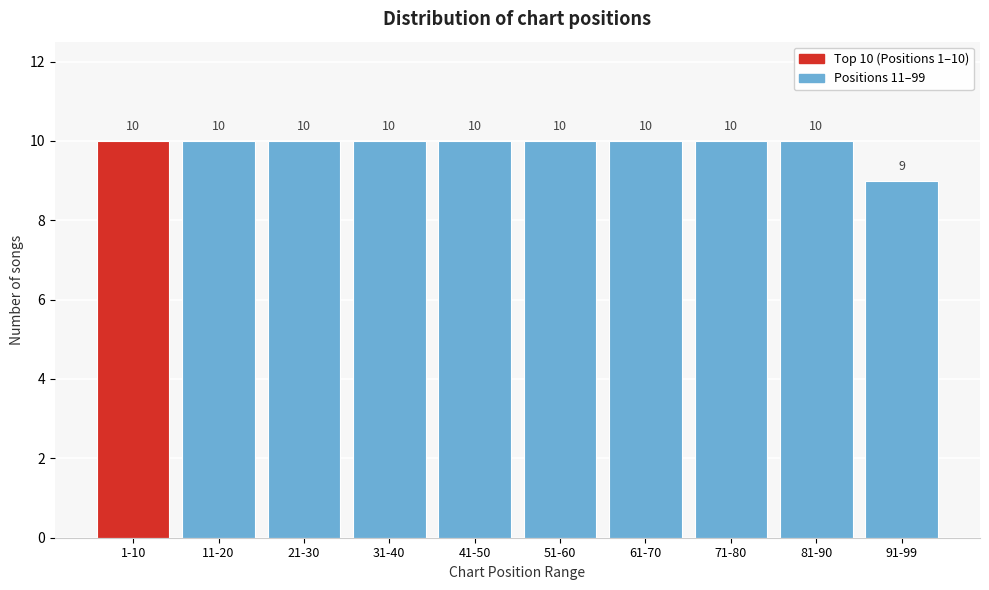

Reading right to left, what are all the values shown in this chart?

9	10	10	10	10	10	10	10	10	10